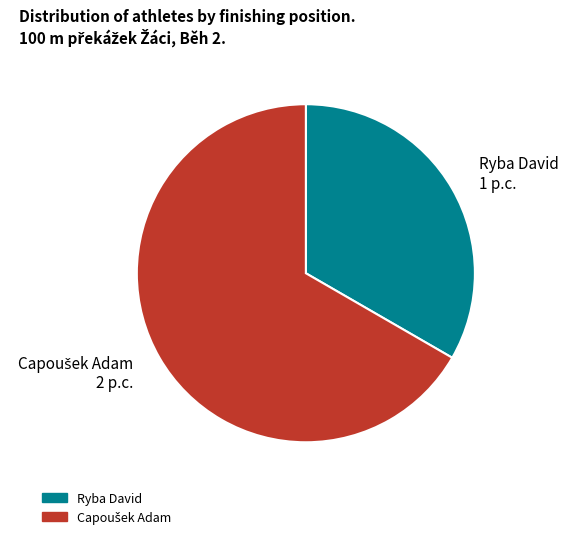

The Ryba David slice represents 44% of the pie. True or false?

False